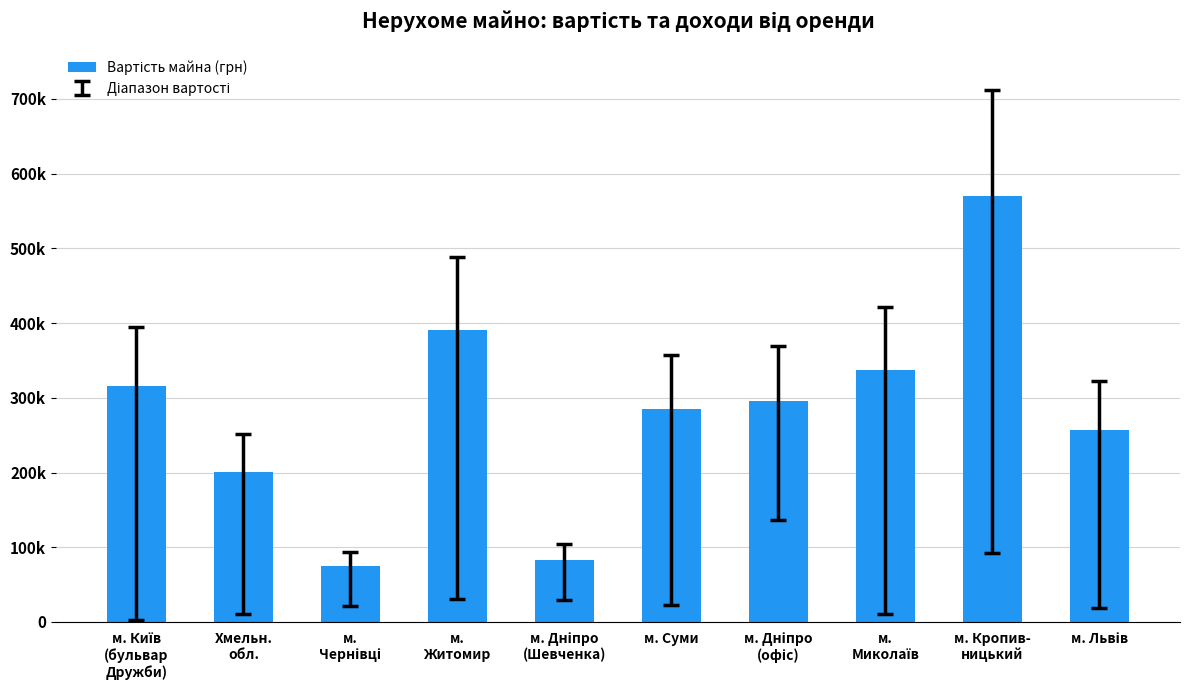

What is the change in value from м.
Житомир to м. Суми?

-105075.0